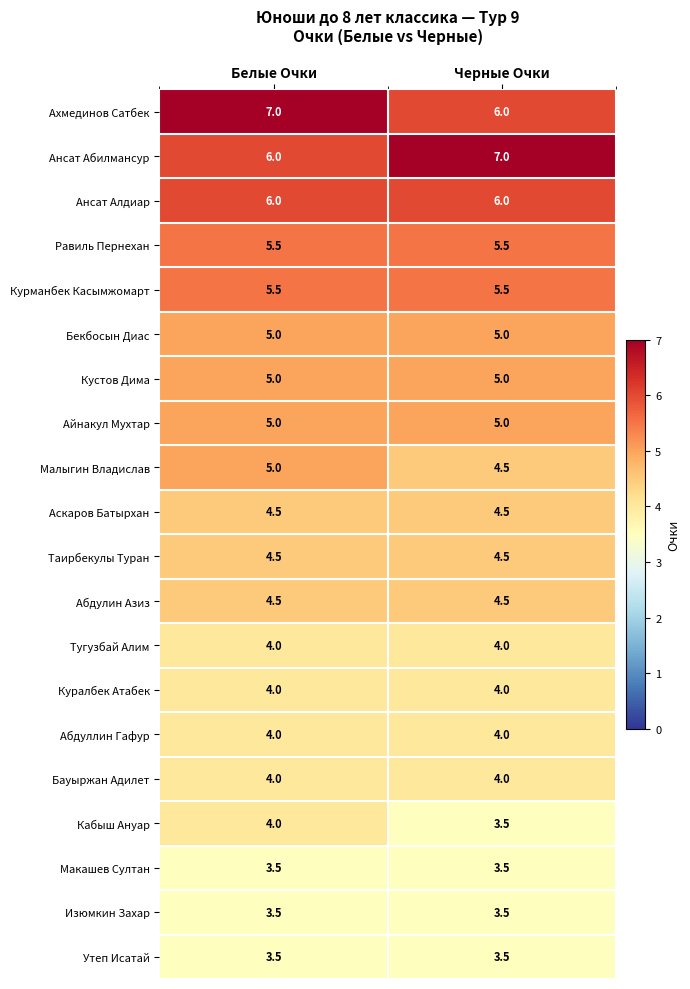

What is the lowest value of the Макашев Султан series?

3.5